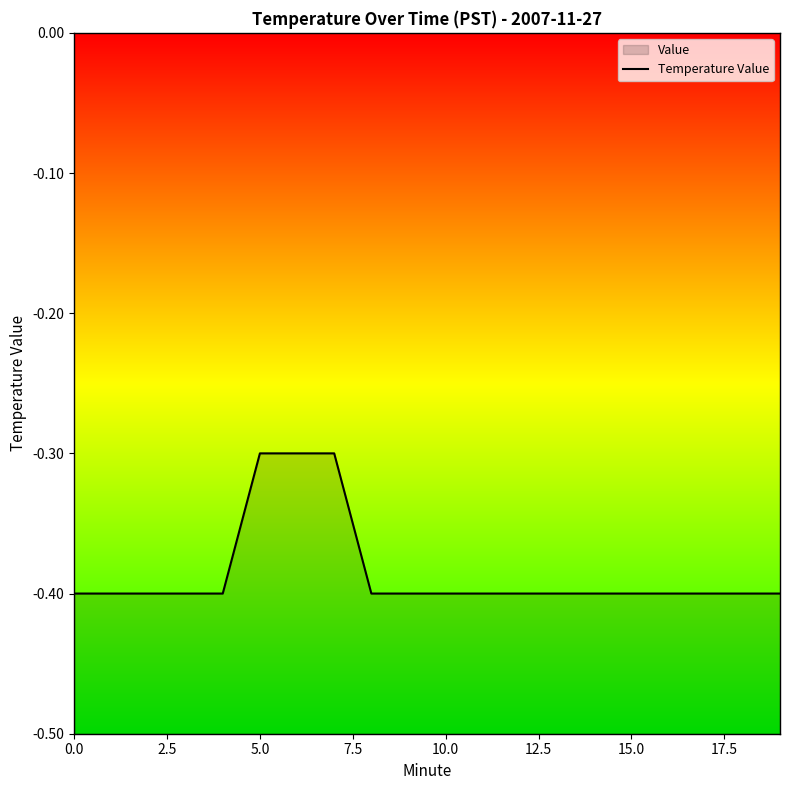

The value at 5.0 is -0.6. True or false?

False